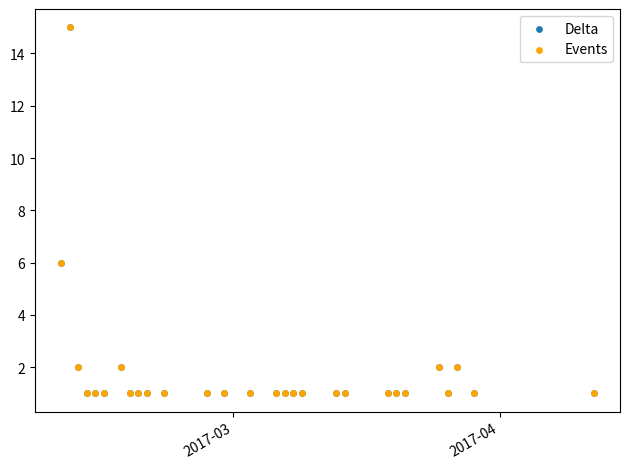

Which series contains the lowest Y value?

Delta